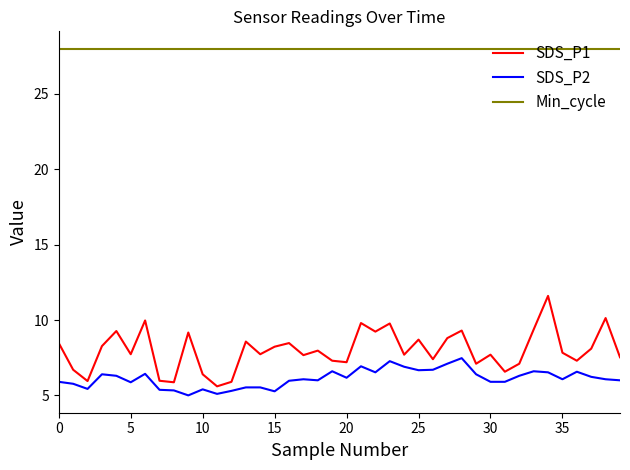

How many lines are shown in the chart?

3